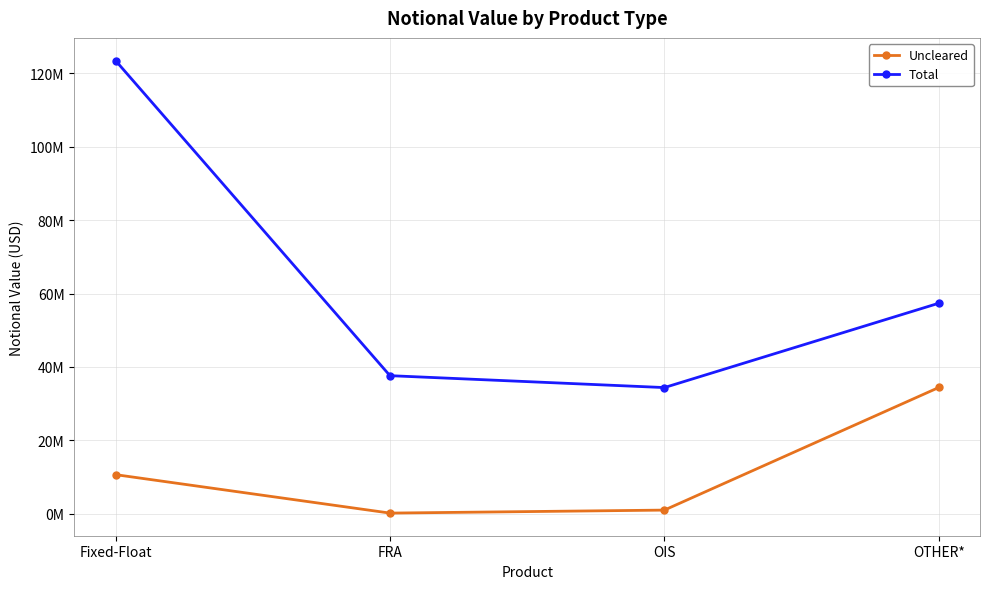

True or false: Total and Uncleared intersect in this chart.

False